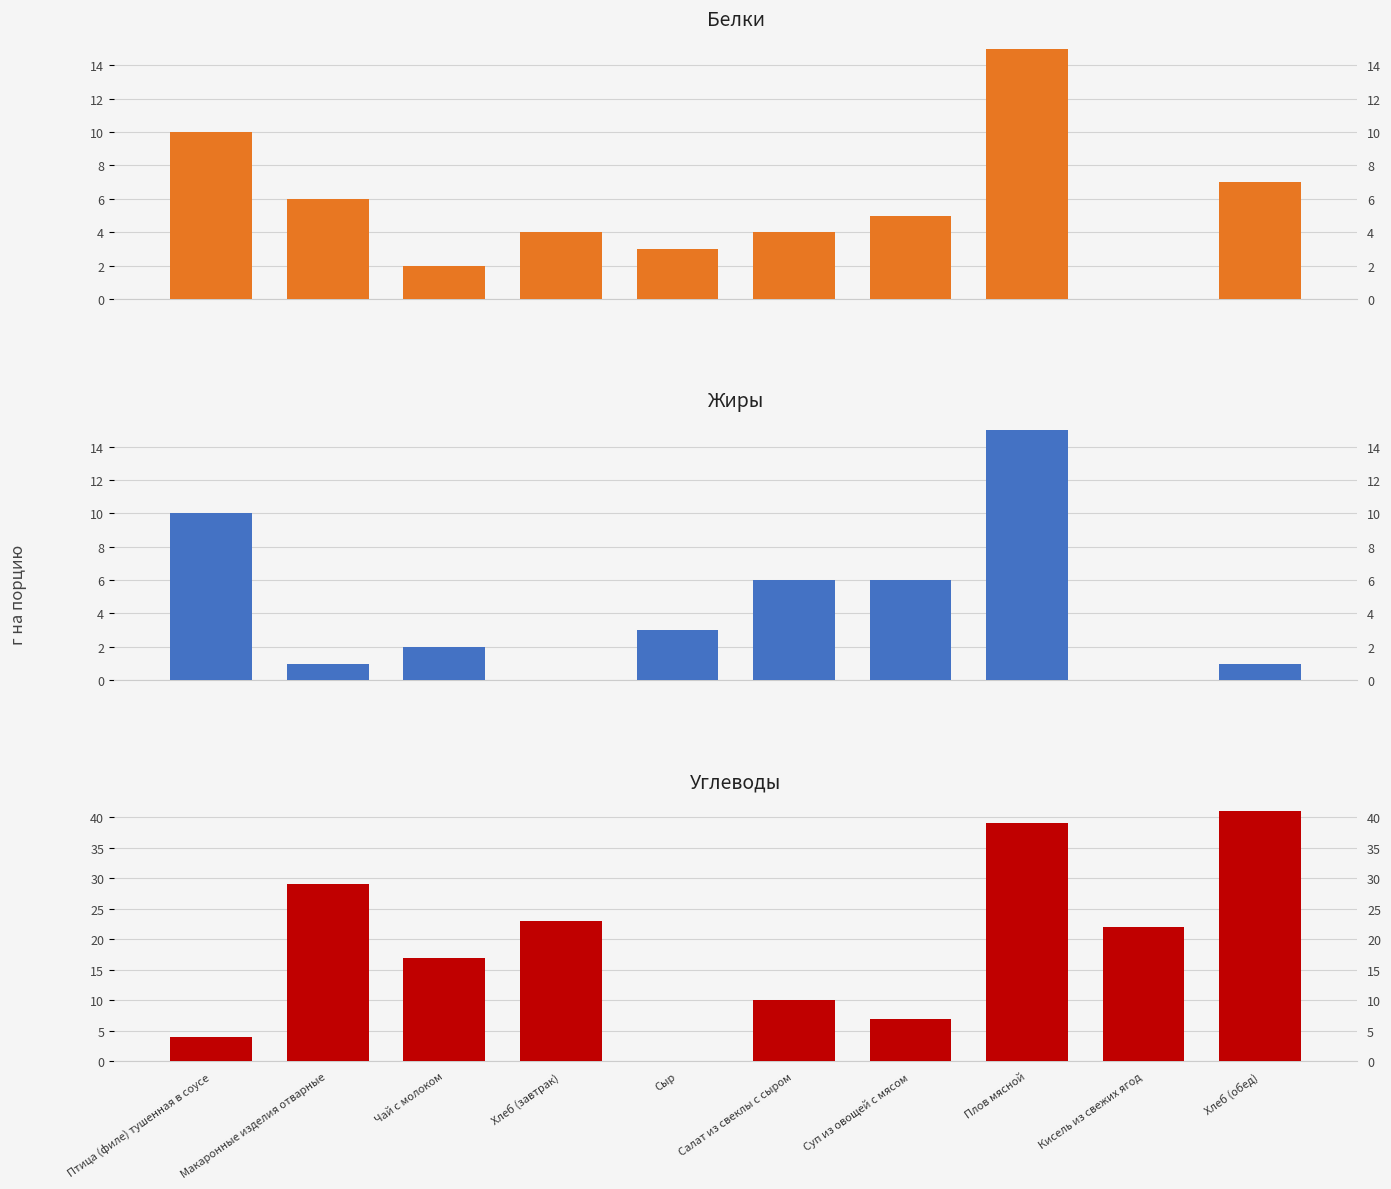

How many bars are there in total?

30